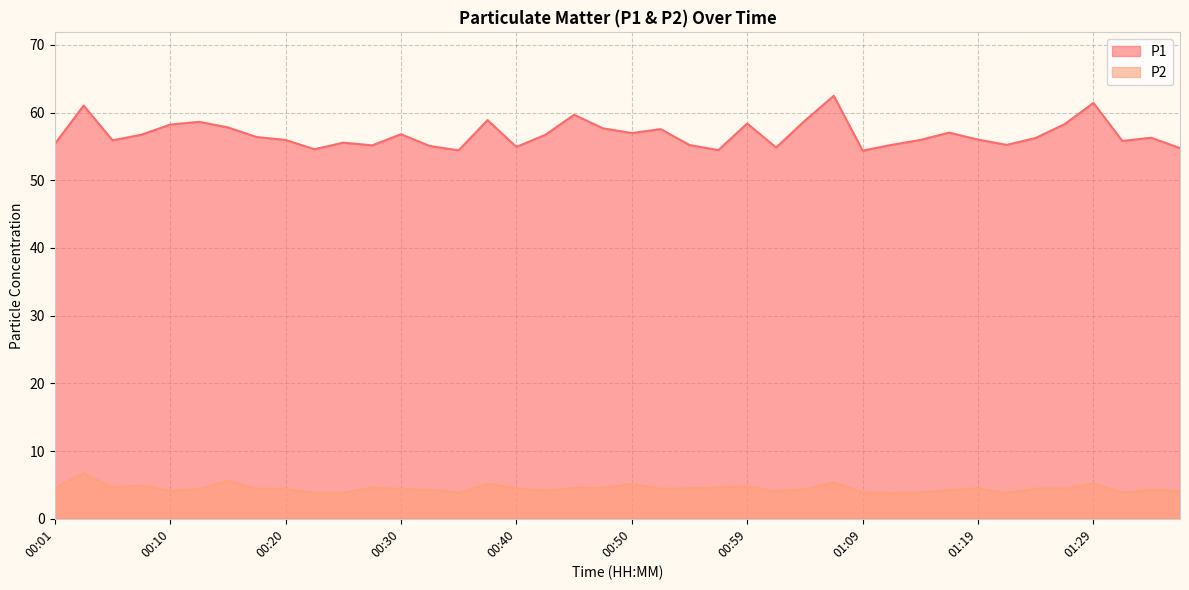

What is the label of the 20th point from the right?

00:50